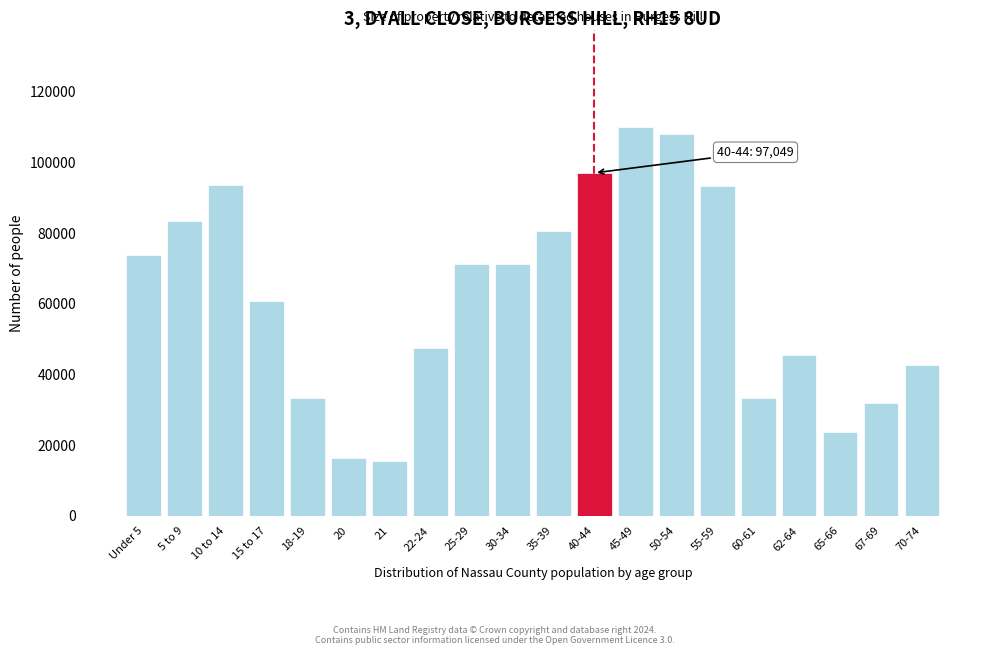

Where is the data nearest to the value 62716?

15 to 17